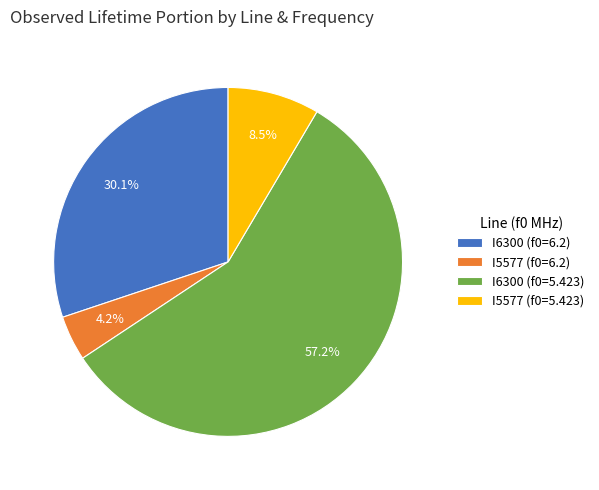

Do I6300 (f0=6.2) and I5577 (f0=5.423) together represent more than half of the pie?

No